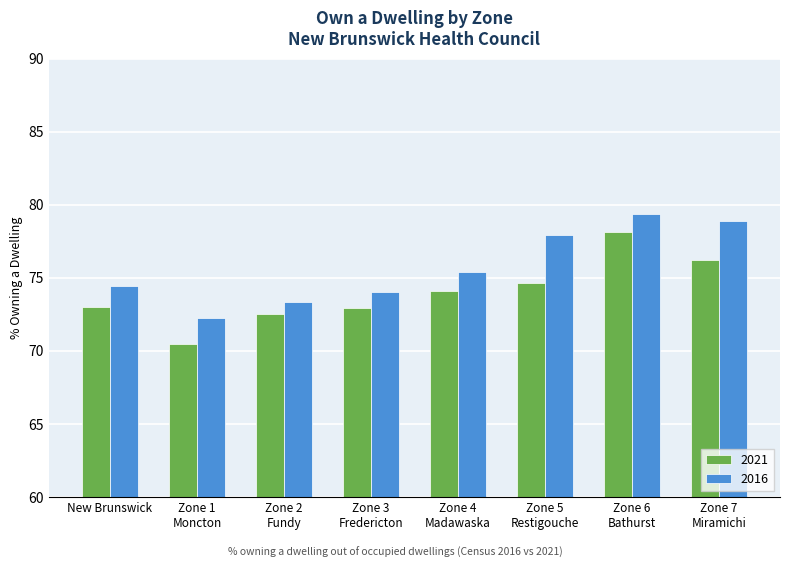

Reading right to left, what are all the values shown in this chart?

2021: 76.2	78.1	74.6	74.1	73.0	72.5	70.4	73.0
2016: 78.9	79.4	77.9	75.4	74.0	73.3	72.2	74.4